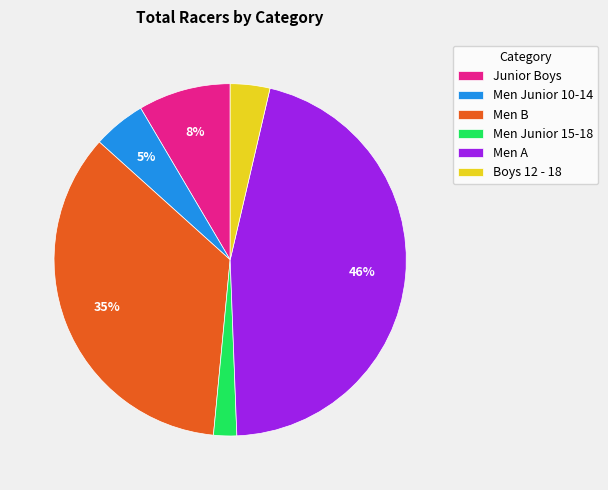

The Men A slice represents 46% of the pie. True or false?

True